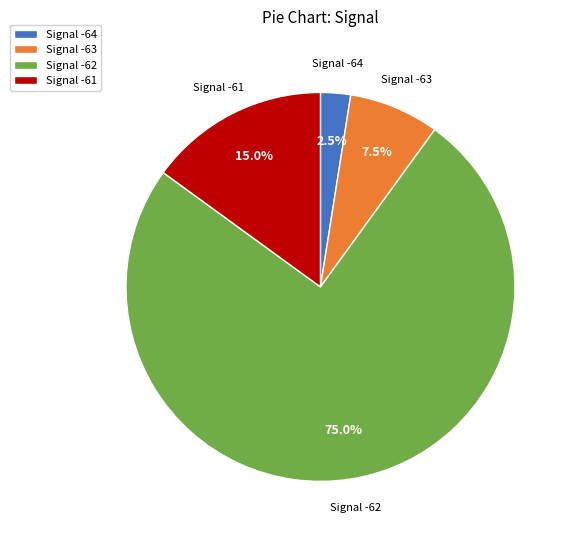

To the nearest percent, what is the average slice percentage?

25%